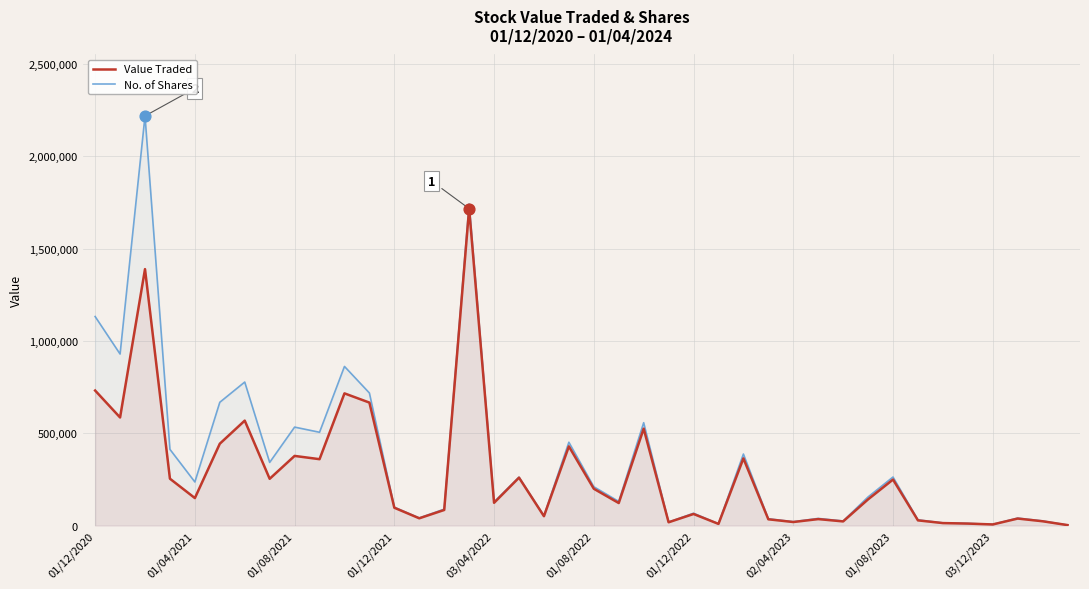

Which series contains the highest Y value?

No. of Shares